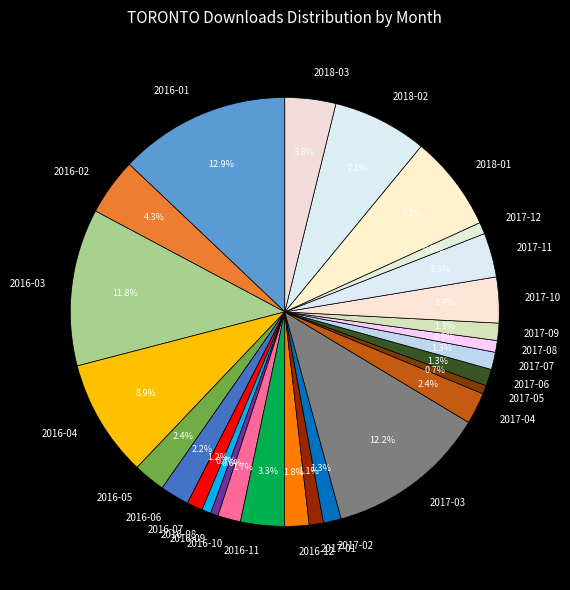

Does 2017-09 represent more than half of the total?

No